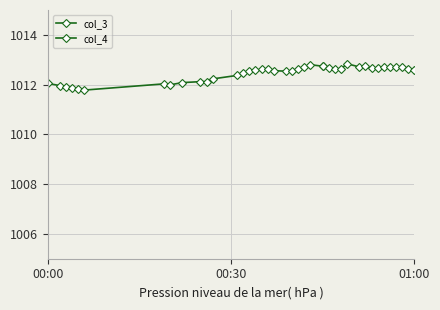

What is the label of the 40th point from the right?

00:00